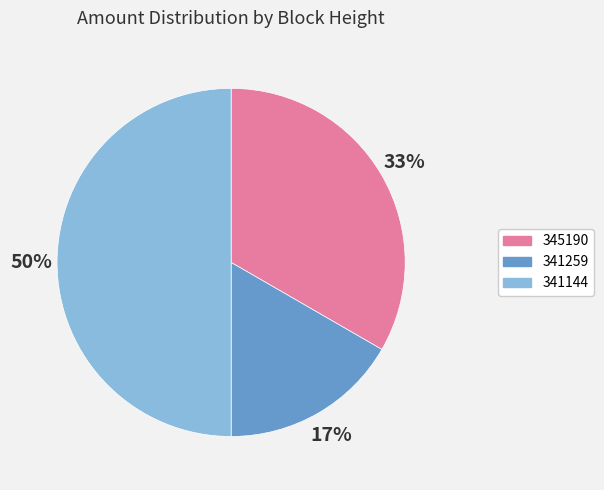

How many segments does this pie chart have?

3